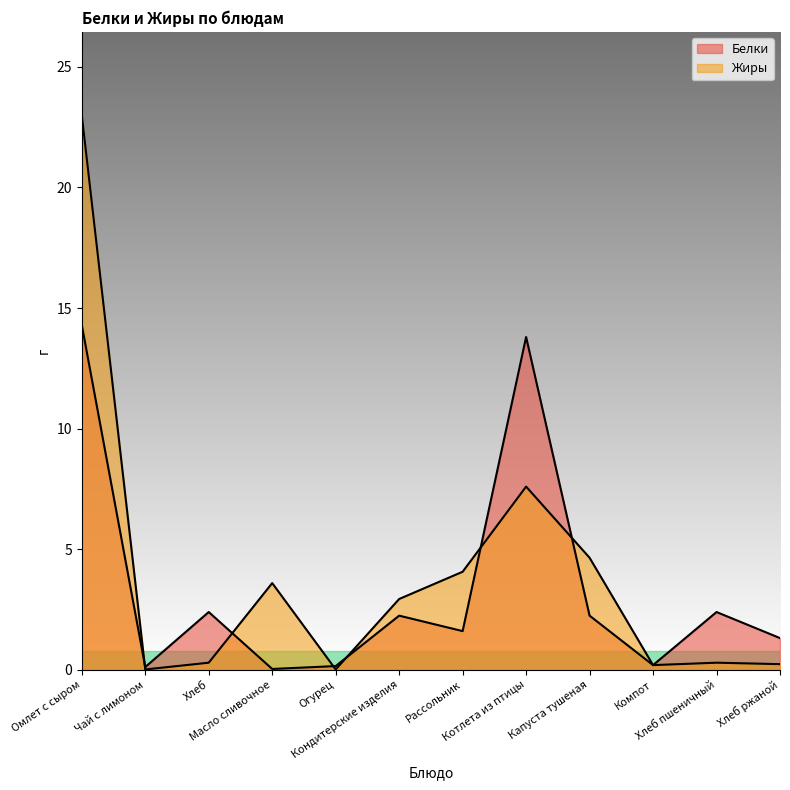

What is the approximate value of Белки at Омлет с сыром?

14.3